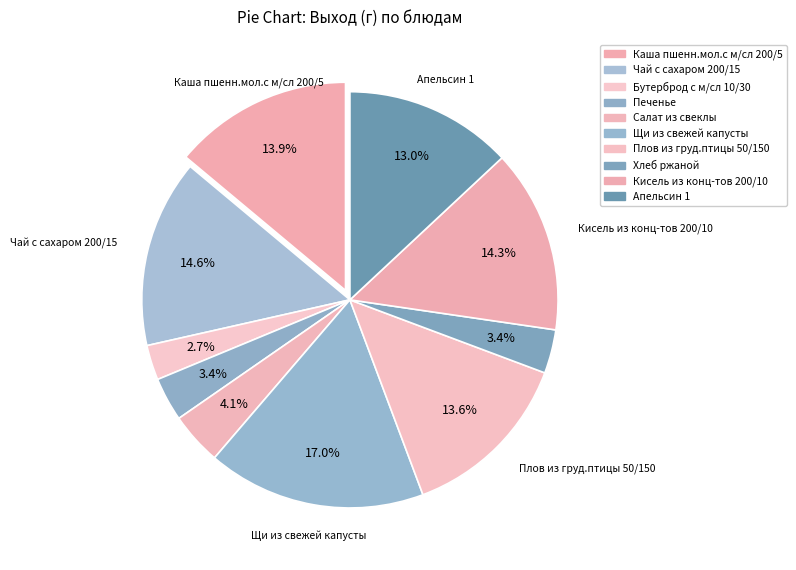

What is the largest slice in the pie chart?

Щи из свежей капусты